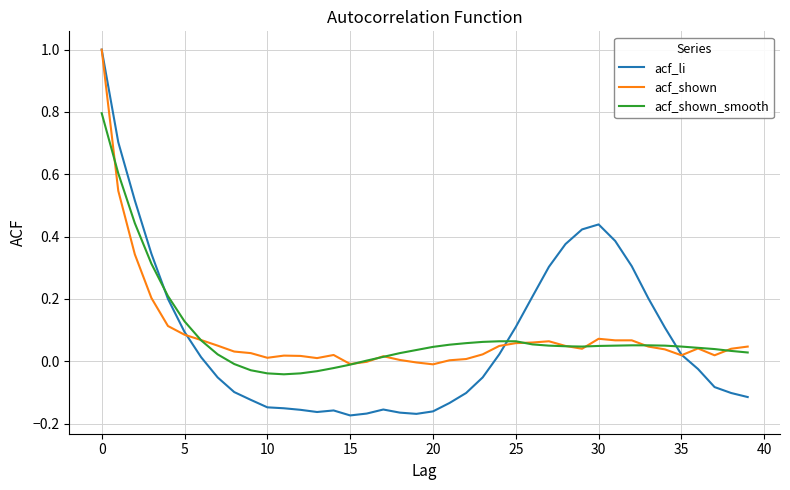

Is it true that acf_li equals 1.7 at 0?

False